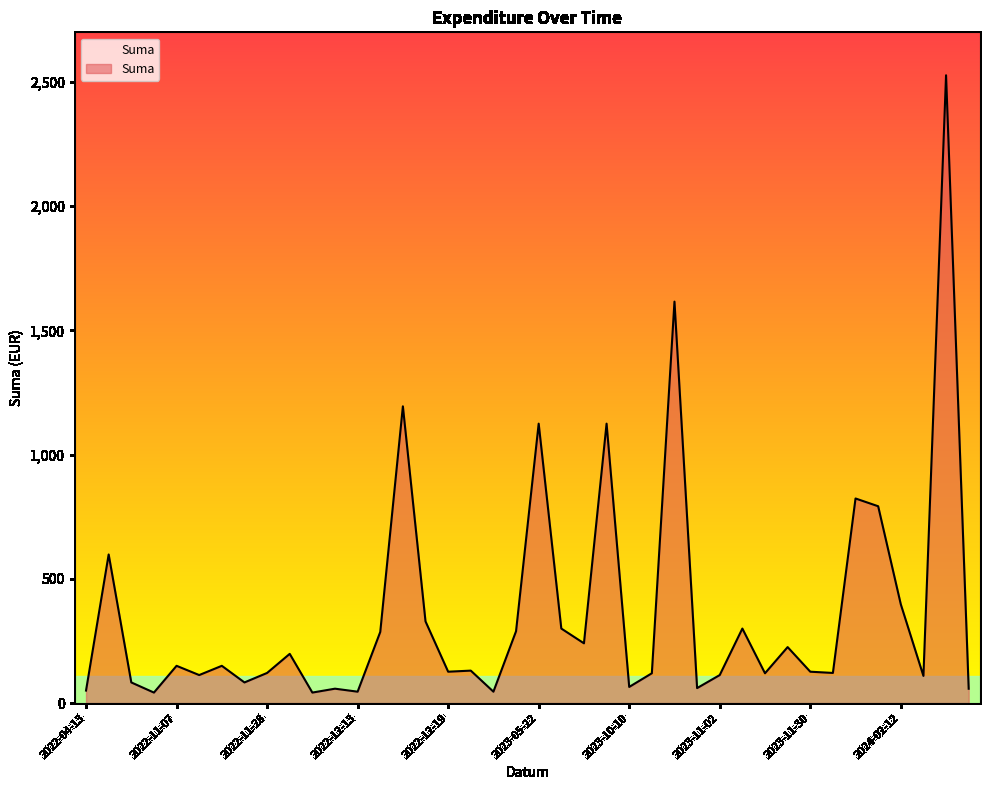

True or false: the data has more than 2 interior local peaks.

True